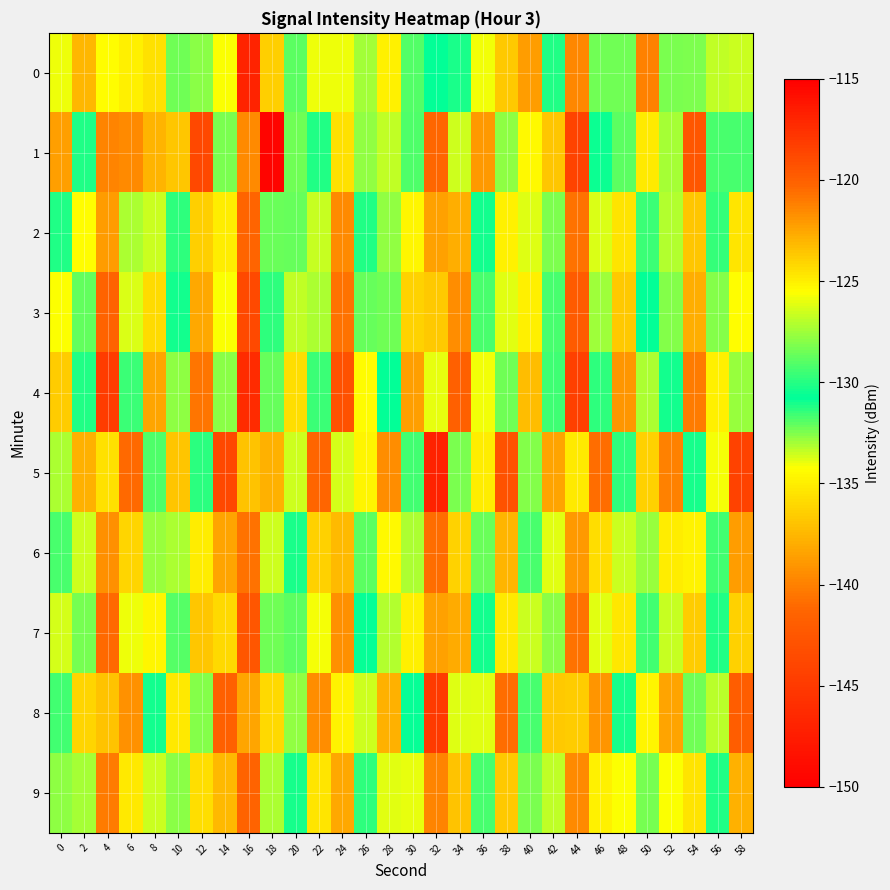

What is the spread (max minus min) of values at 34?

15.2